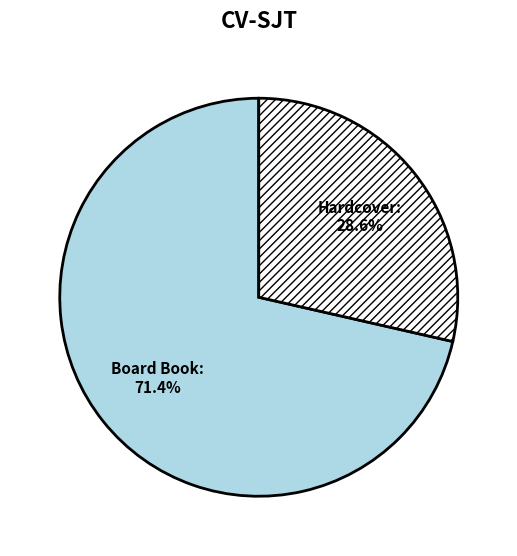

Rank the categories by value from highest to lowest.

Board Book, Hardcover